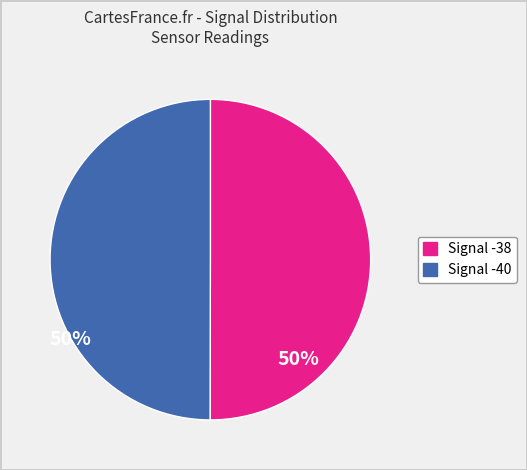

To the nearest percent, what is the average slice percentage?

50%